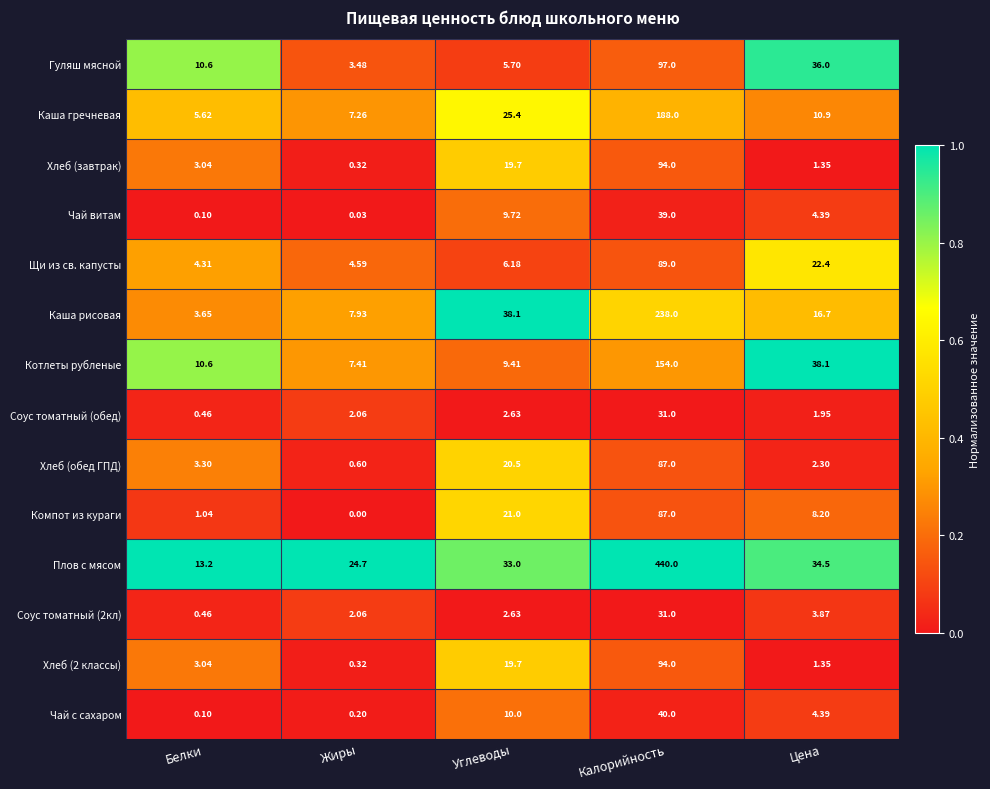

What is the spread (max minus min) of values at Калорийность?

409.0